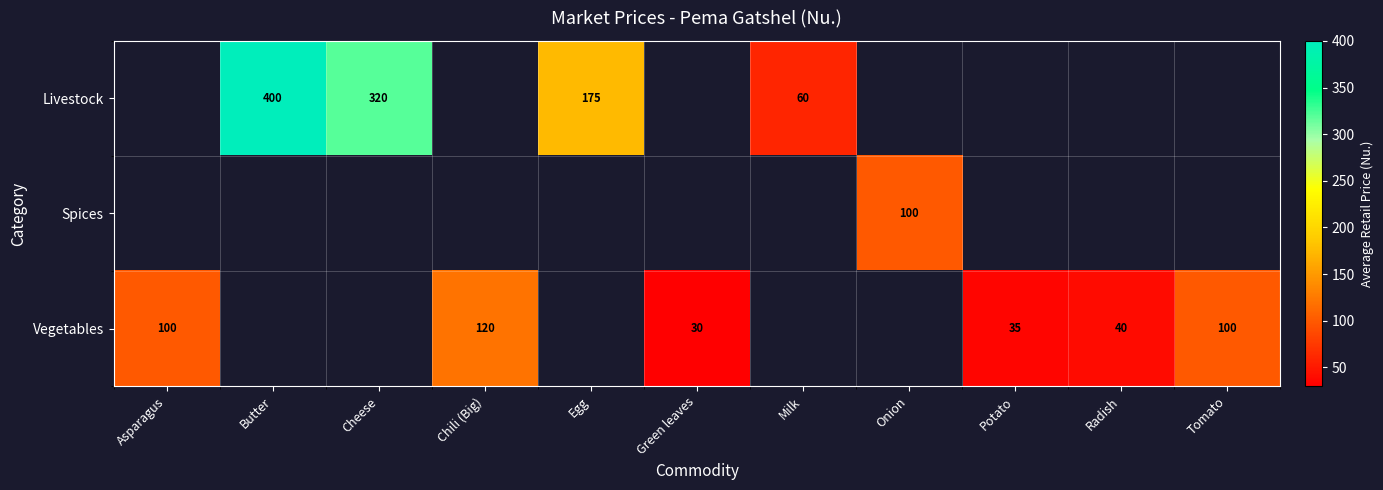

What is the sum of the Vegetables values at Potato and Tomato?

135